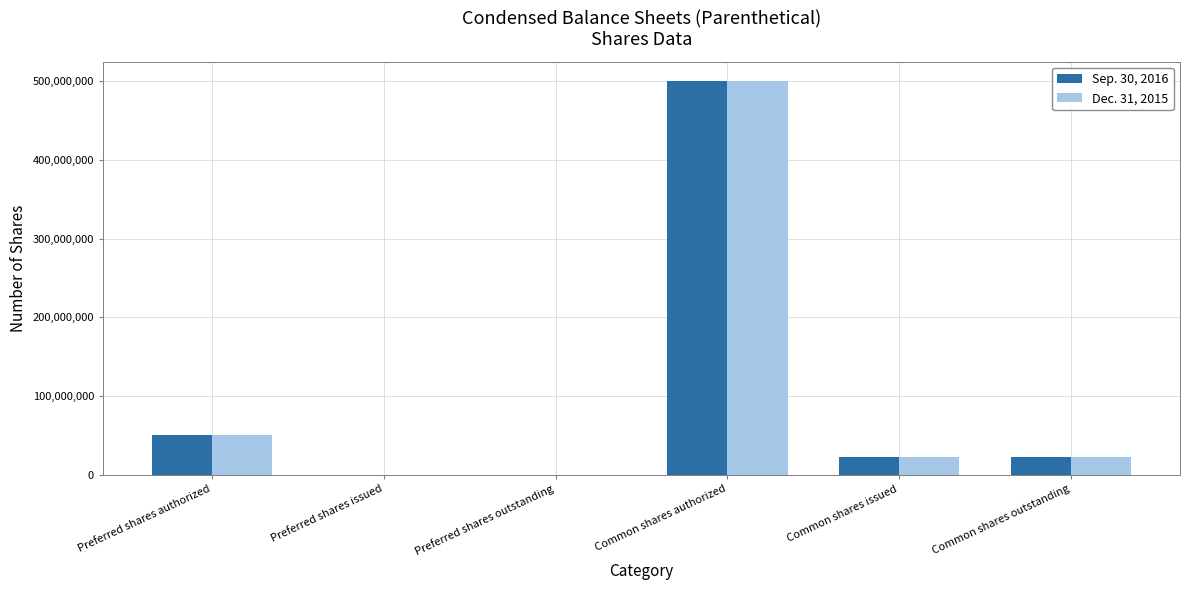

At which label does Sep. 30, 2016 reach its peak?

Common shares authorized